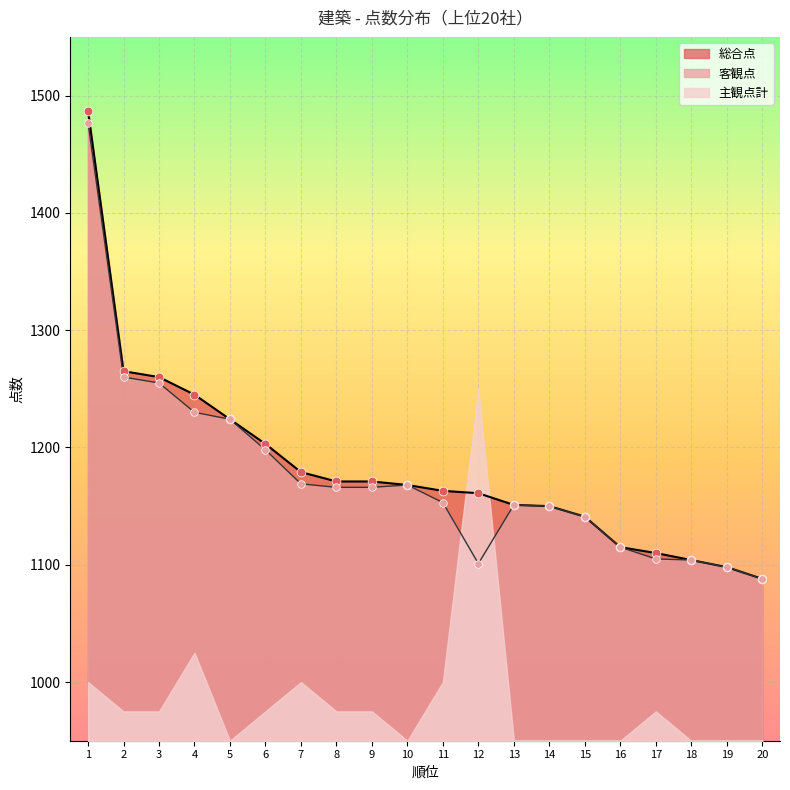

Which series has the largest Y range (max minus min)?

総合点